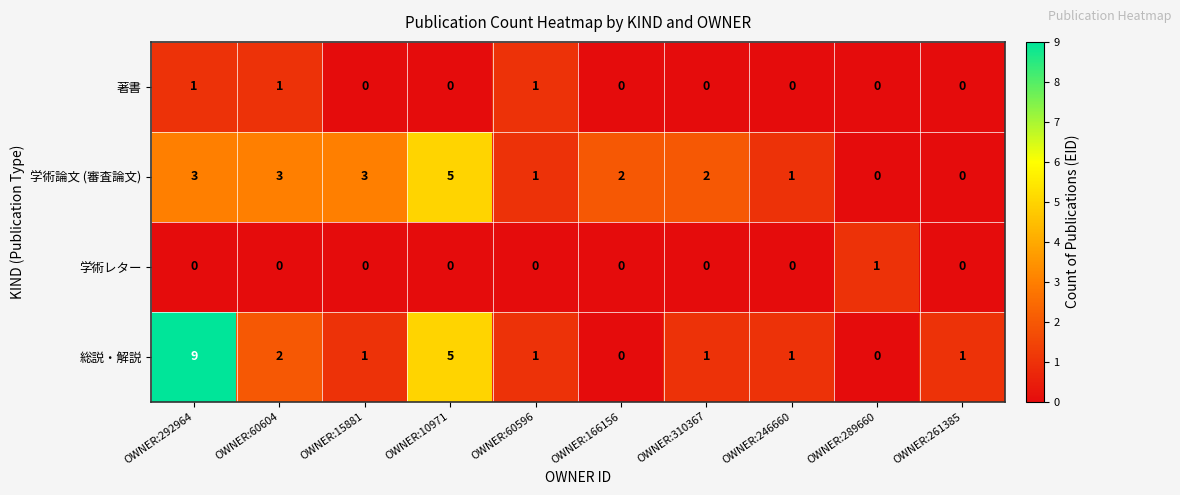

What is the maximum value shown in the chart?

9